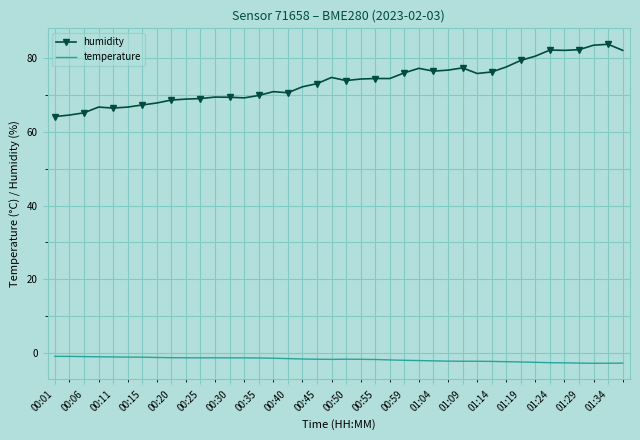

List the series in order of their overall mean, lowest first.

temperature, humidity